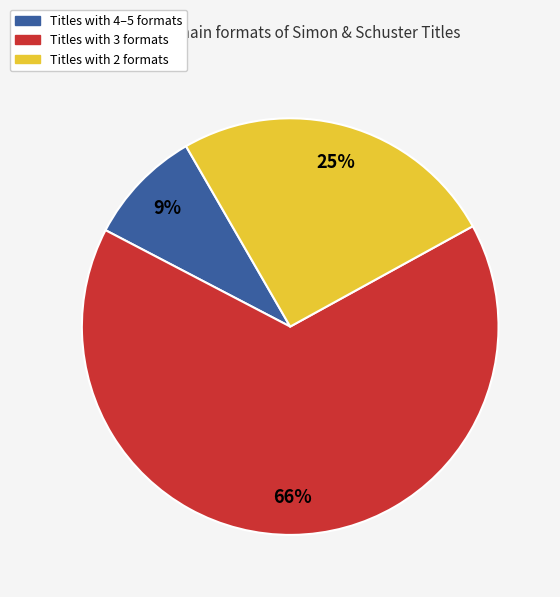

To the nearest percent, what is the difference between the largest and smallest slice percentages?

57%